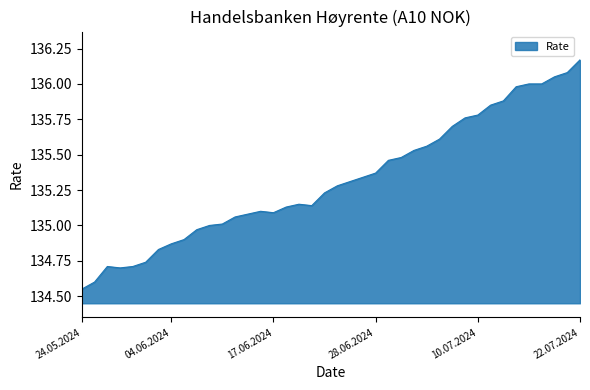

How many lines are shown in the chart?

1